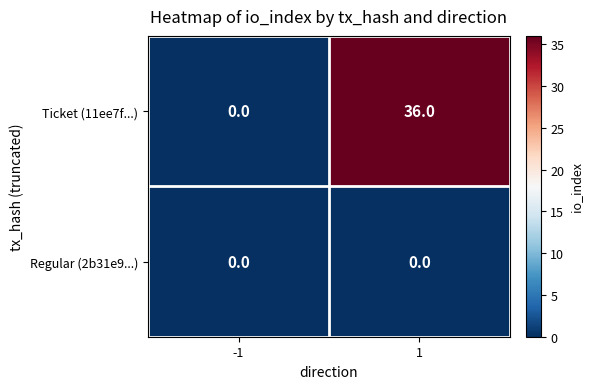

What is the maximum value shown in the chart?

36